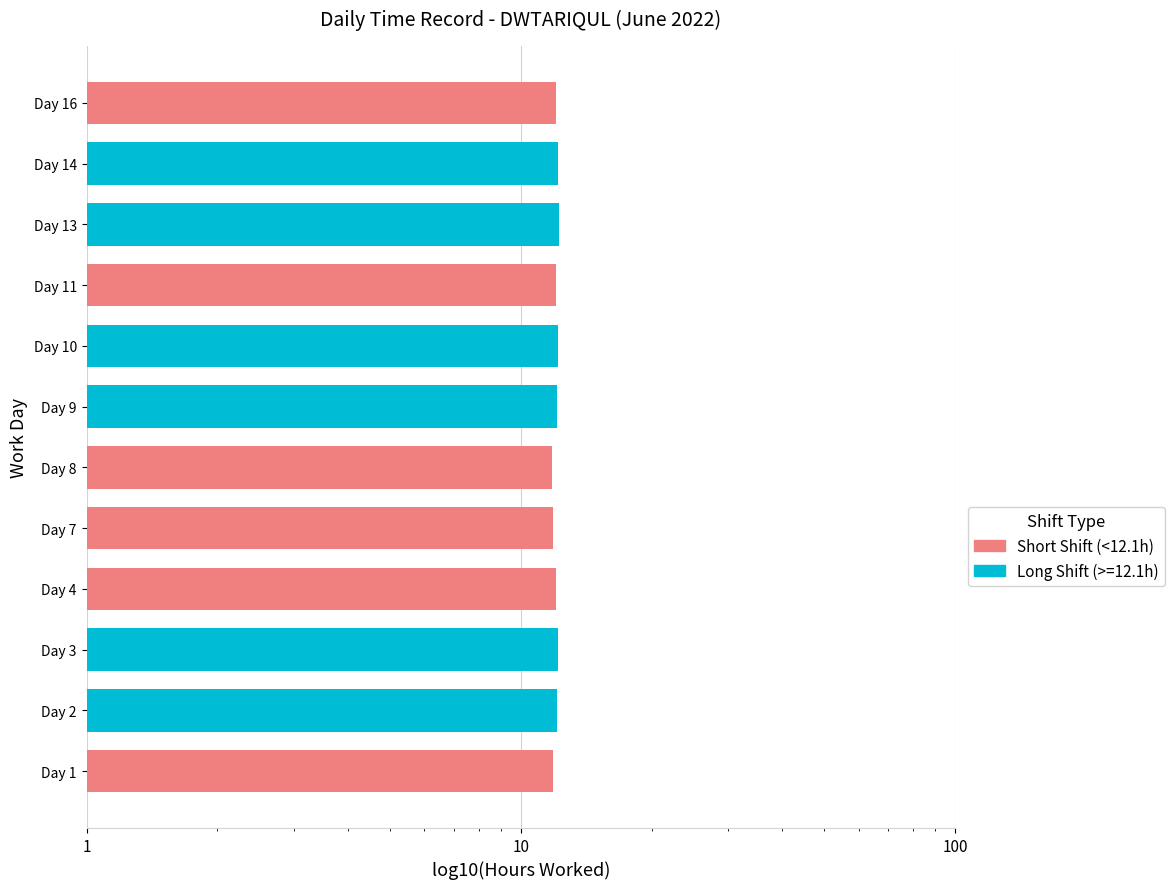

Which has a higher value, Day 3 or Day 11?

Day 3